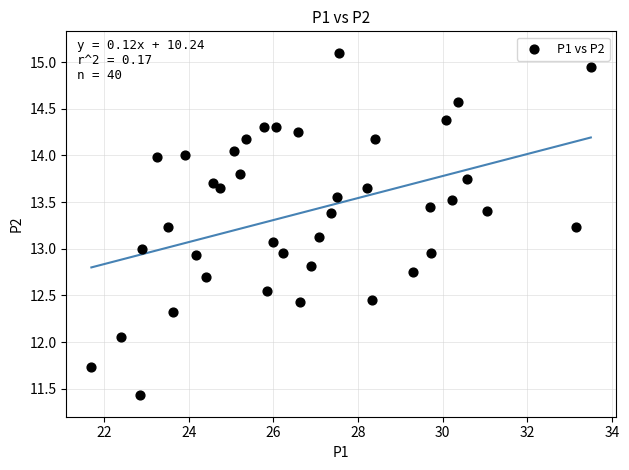

What is the range of Y values (max minus min)?

3.7